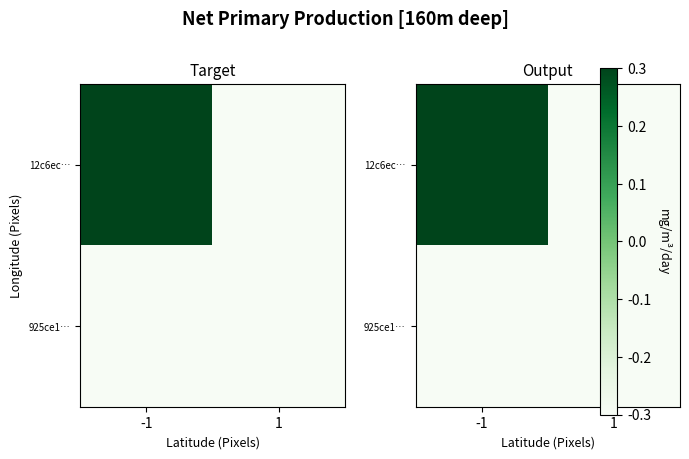

Which category has the highest value across all series?

-1